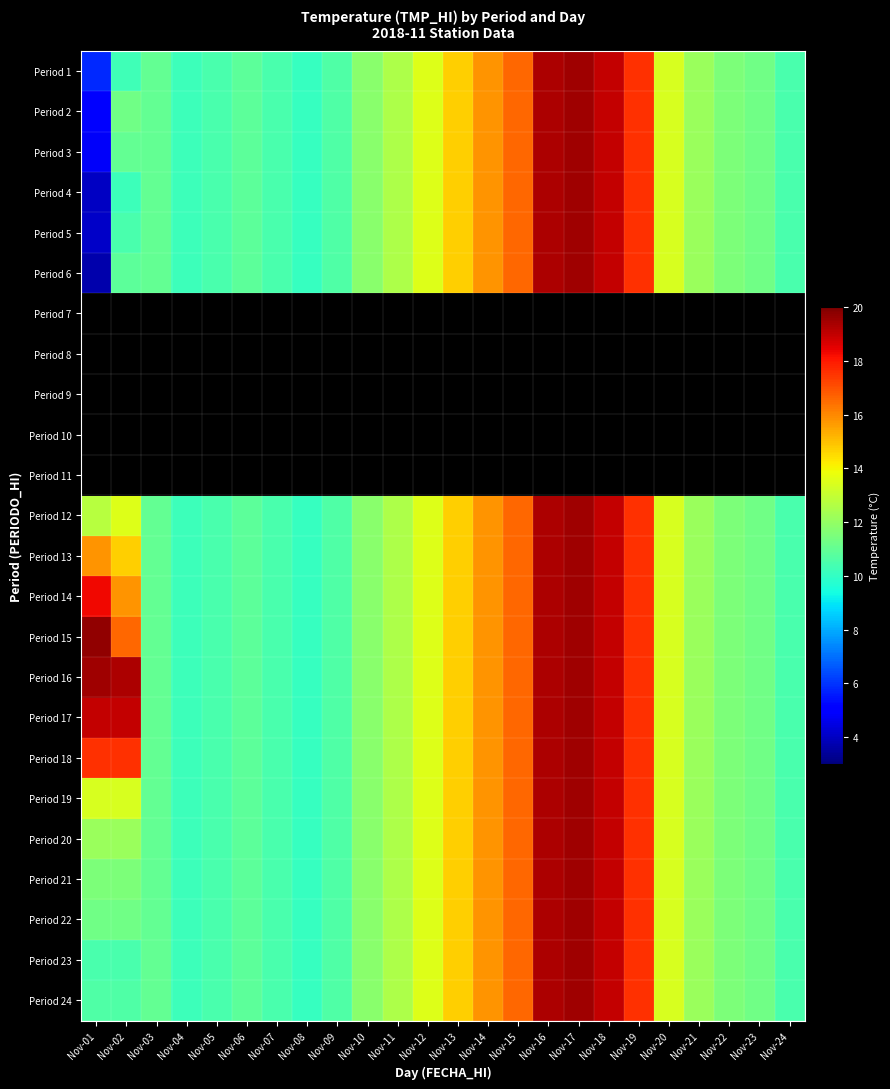

Rank the series by their maximum value, from highest to lowest.

Period 1, Period 2, Period 3, Period 4, Period 5, Period 6, Period 7, Period 8, Period 9, Period 10, Period 11, Period 15, Period 12, Period 13, Period 14, Period 16, Period 17, Period 18, Period 19, Period 20, Period 21, Period 22, Period 23, Period 24